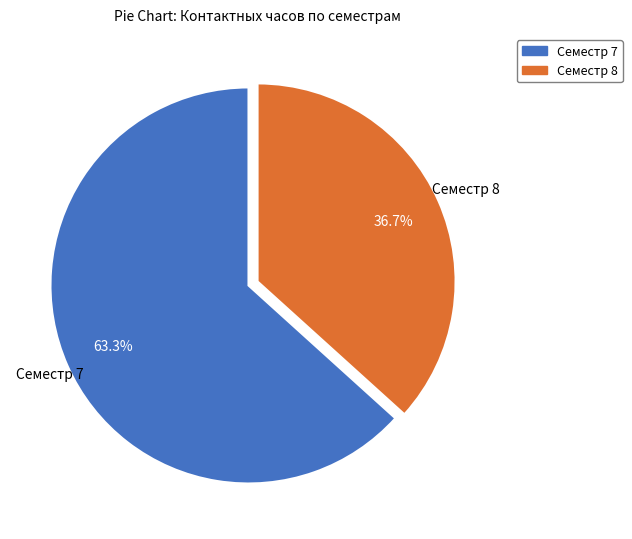

To the nearest percent, what is the difference between the Семестр 7 and Семестр 8 slice percentages?

27%